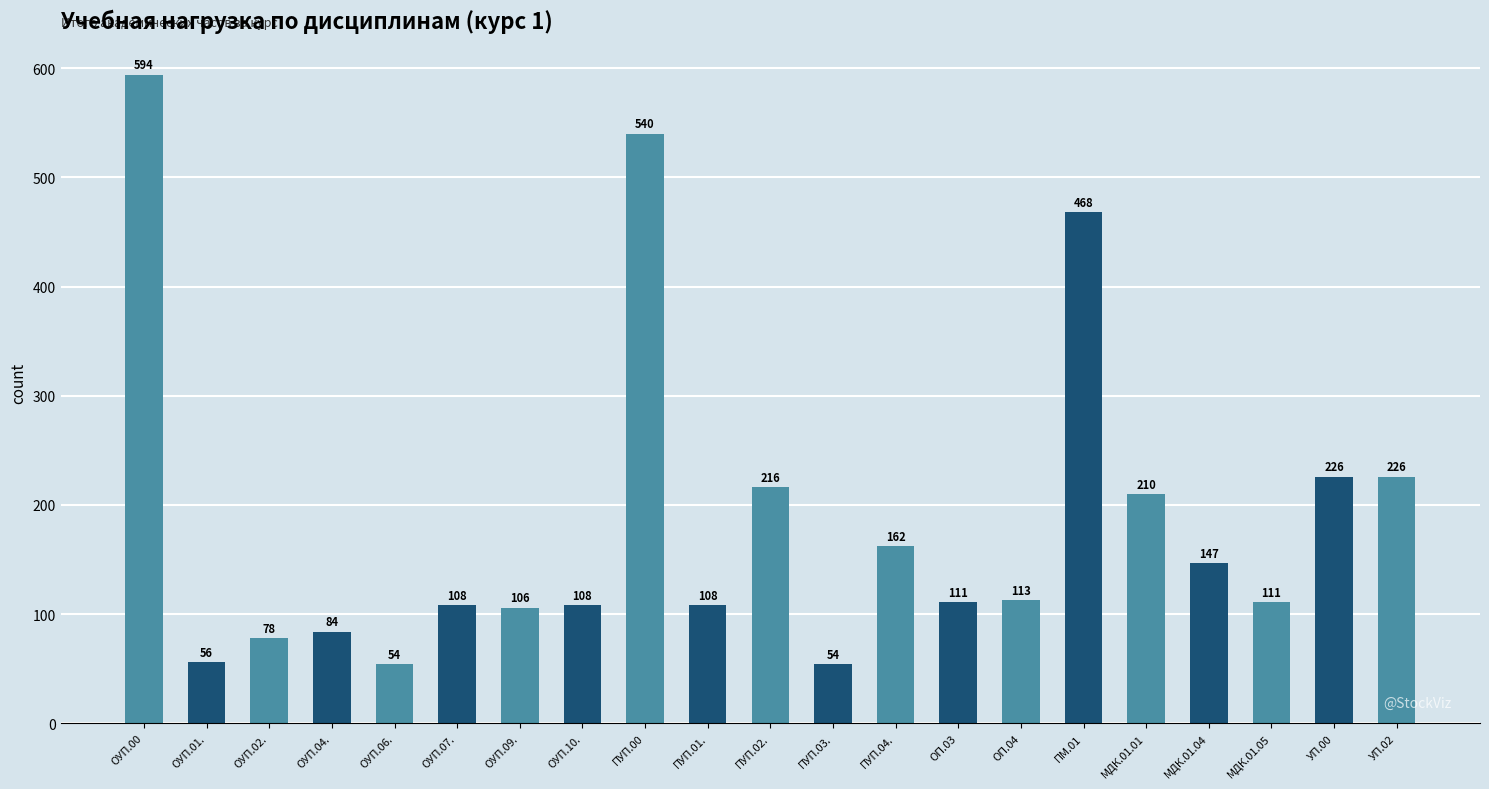

What is the average value?

185